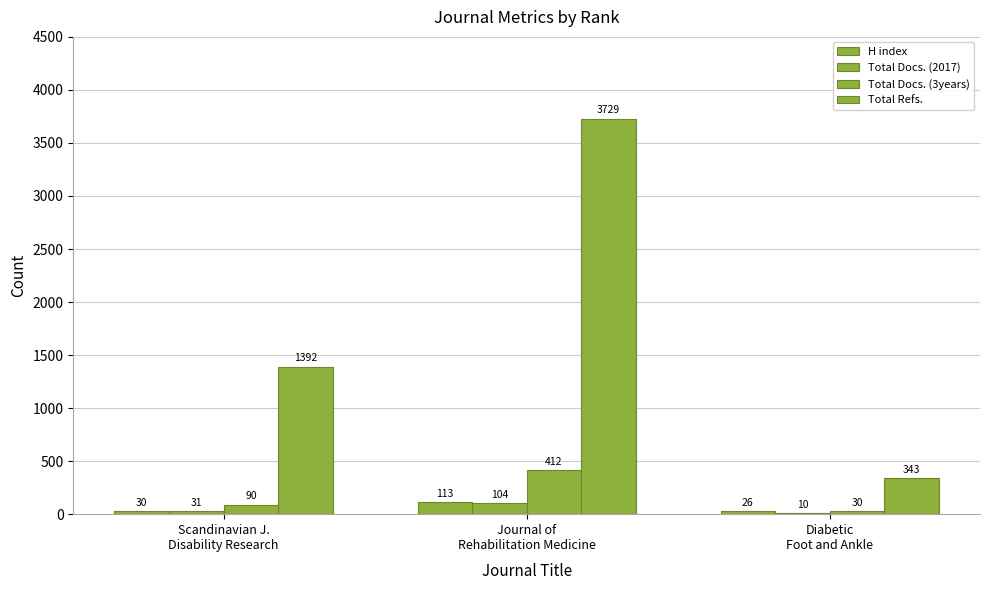

What is the total value across all series at Diabetic
Foot and Ankle?

409